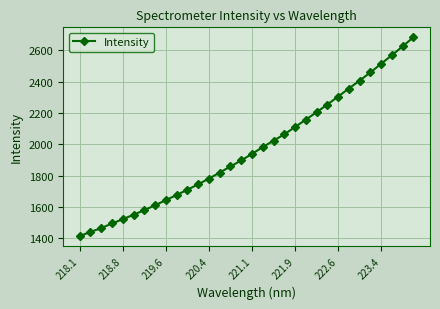

What is the difference between the maximum and minimum values?

1266.6